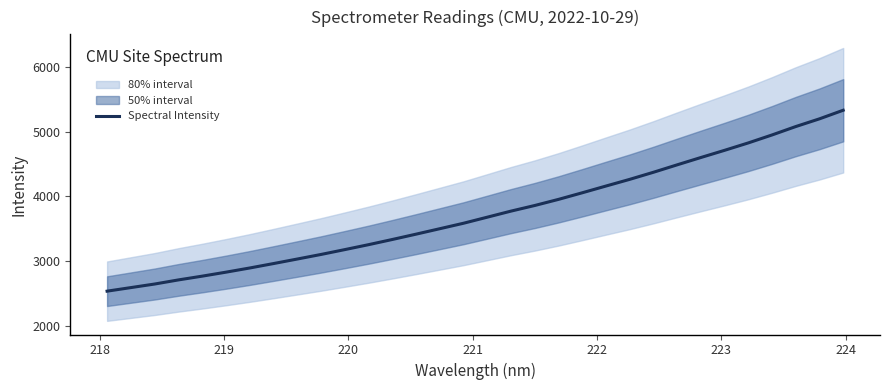

What is the difference between the maximum and minimum values?

2787.3